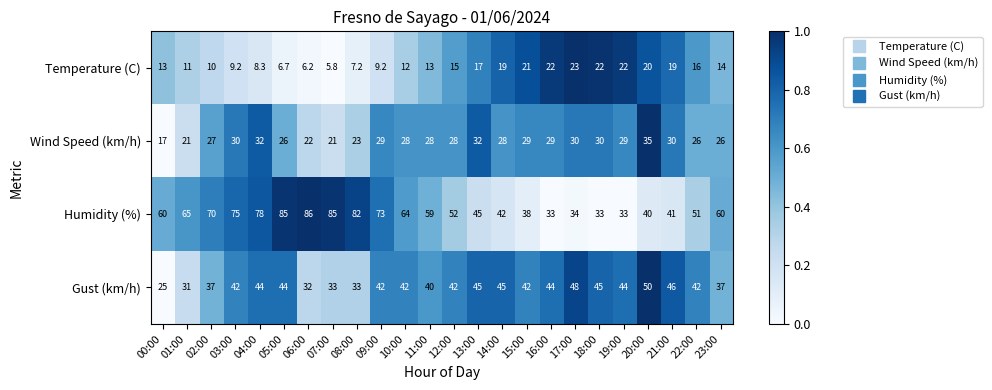

At which category does the chart reach its minimum across all series?

07:00